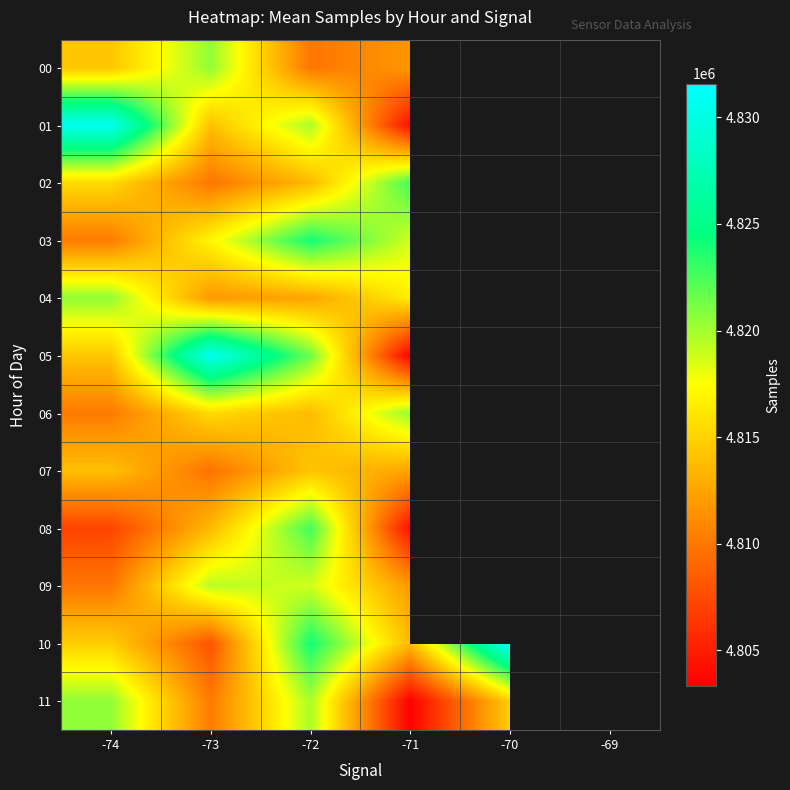

At which category does the chart reach its minimum across all series?

-71